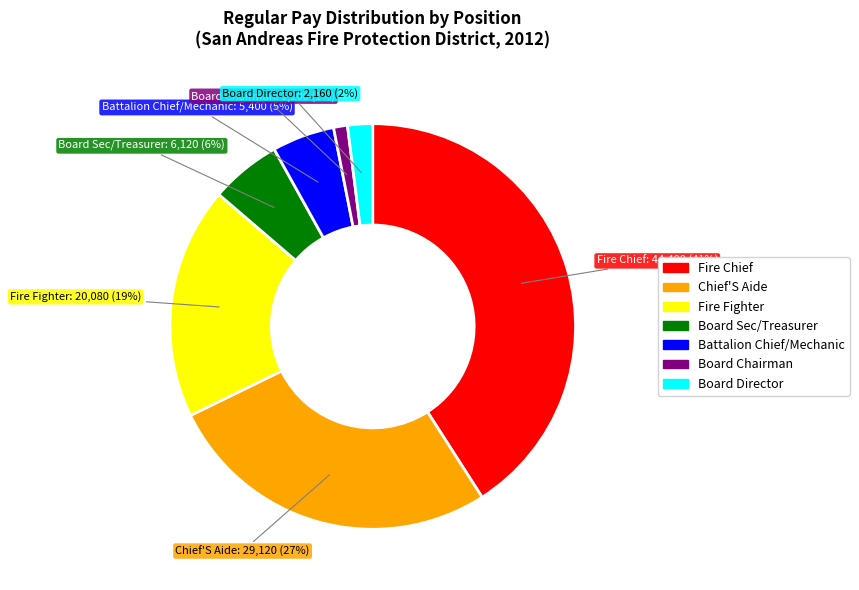

Does any single category account for the majority?

No